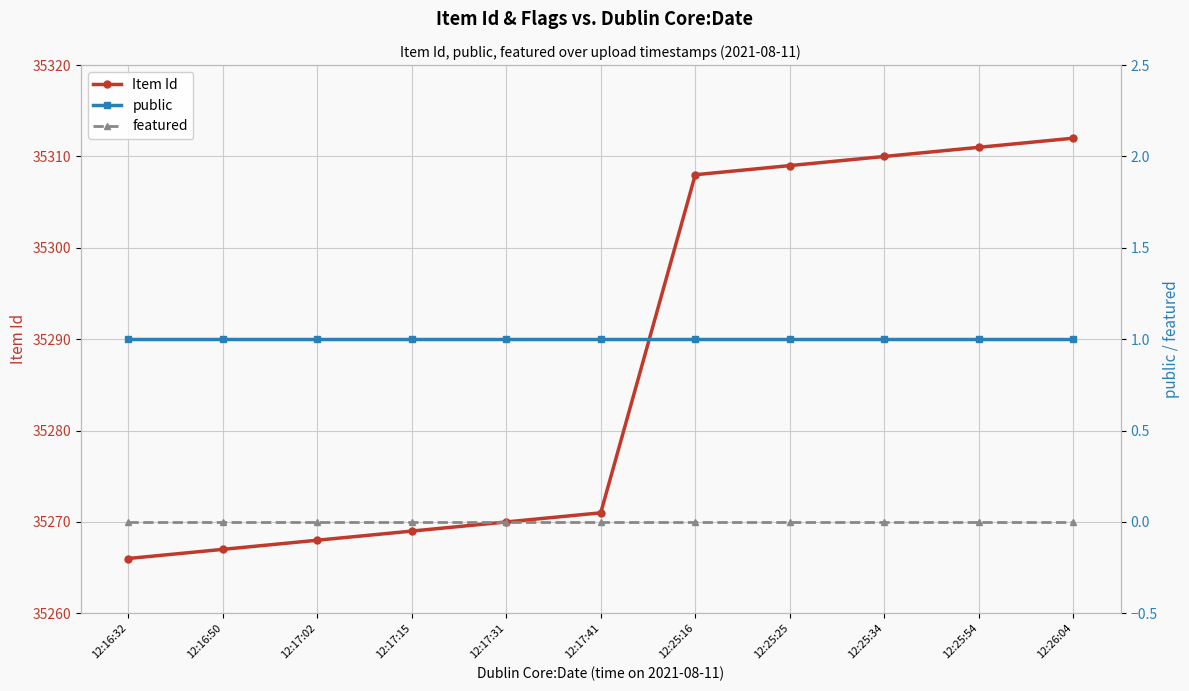

Is the value of Item Id at 12:25:25 greater than the value of public at 12:25:16?

Yes